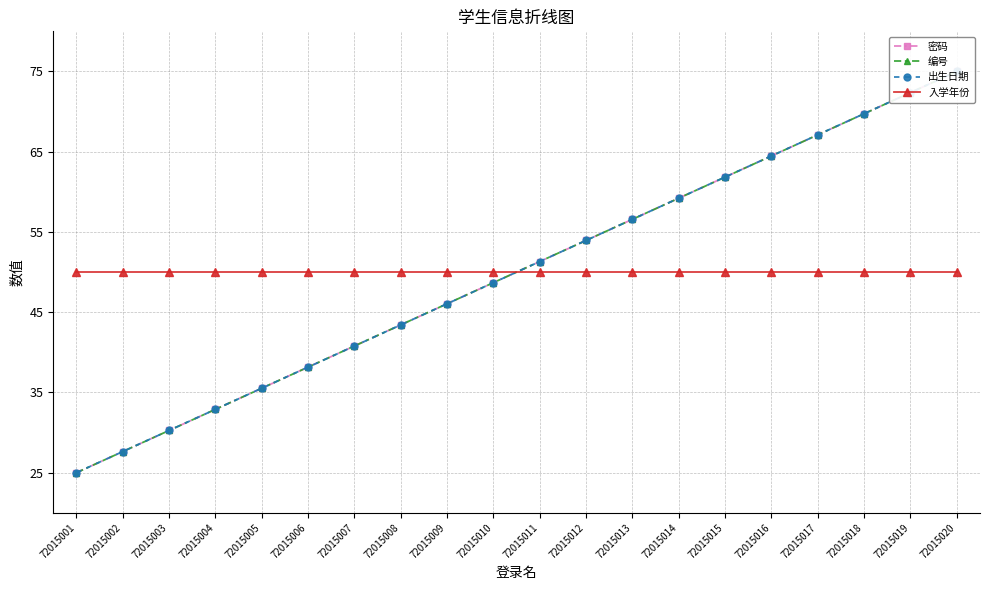

Rank the series by their maximum value, from highest to lowest.

密码, 编号, 出生日期, 入学年份